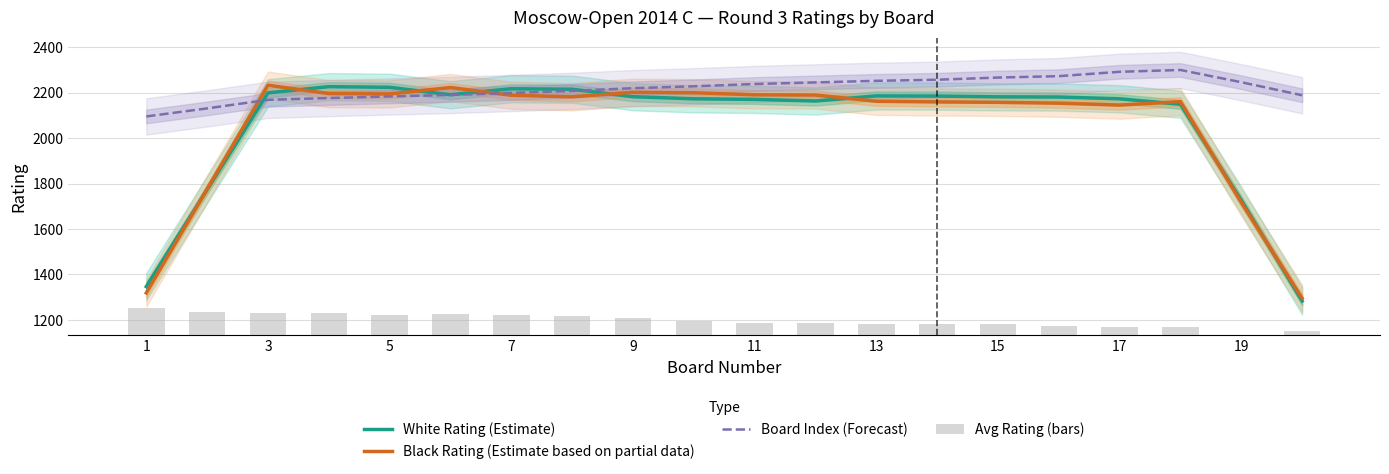

What is the sum of all White Rating (Estimate) values?

41147.8